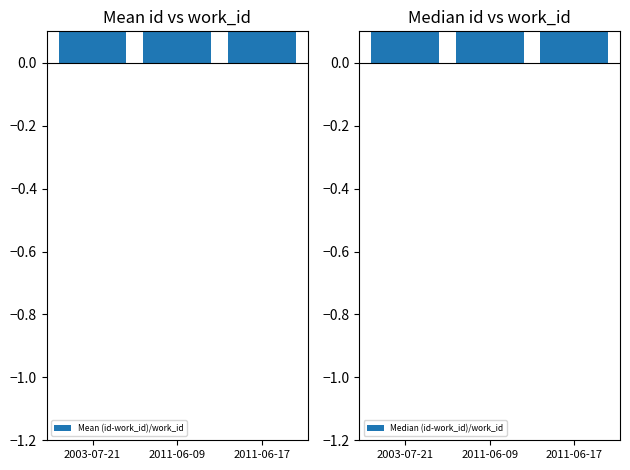

What is the label of the 1st bar from the left?

2003-07-21